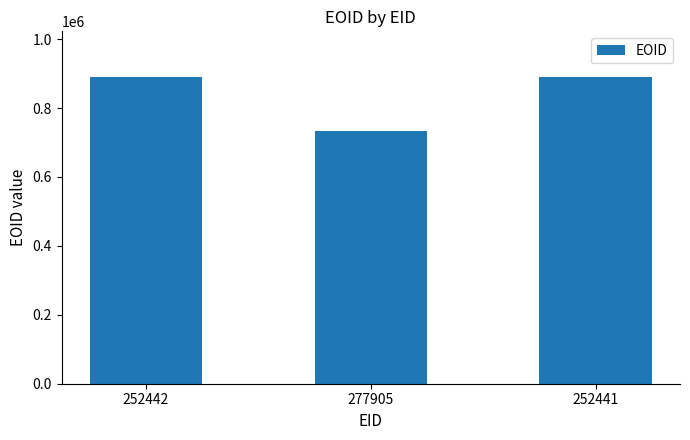

What is the average value?

837036